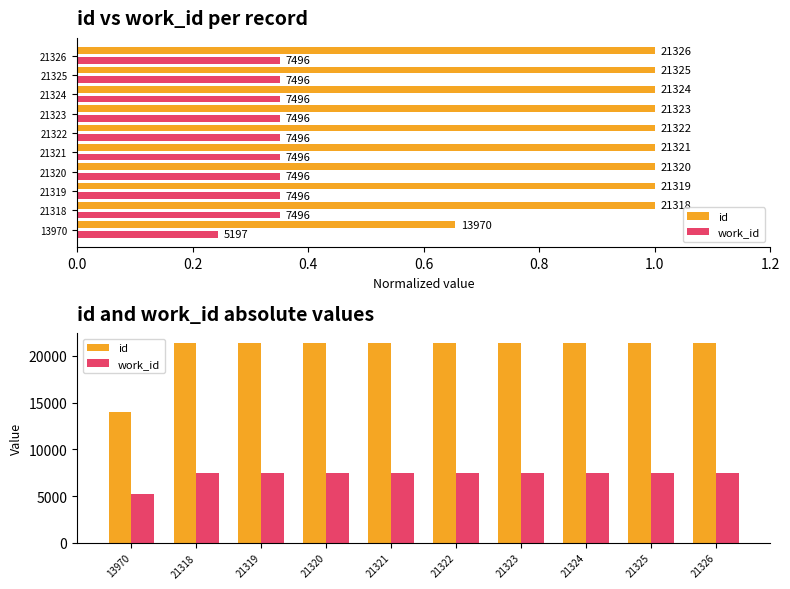

Rank the series at 21325 from lowest to highest value.

work_id, id